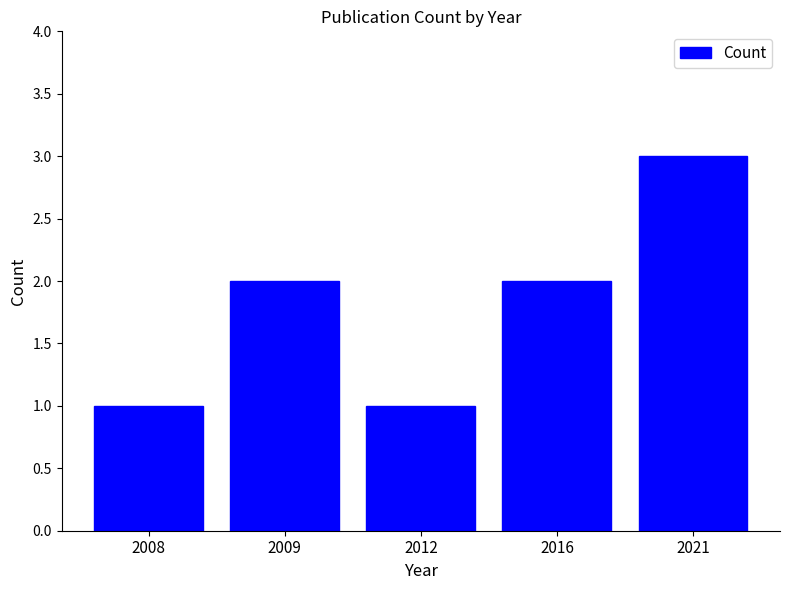

Are the bars grouped side by side (vs. stacked)?

No